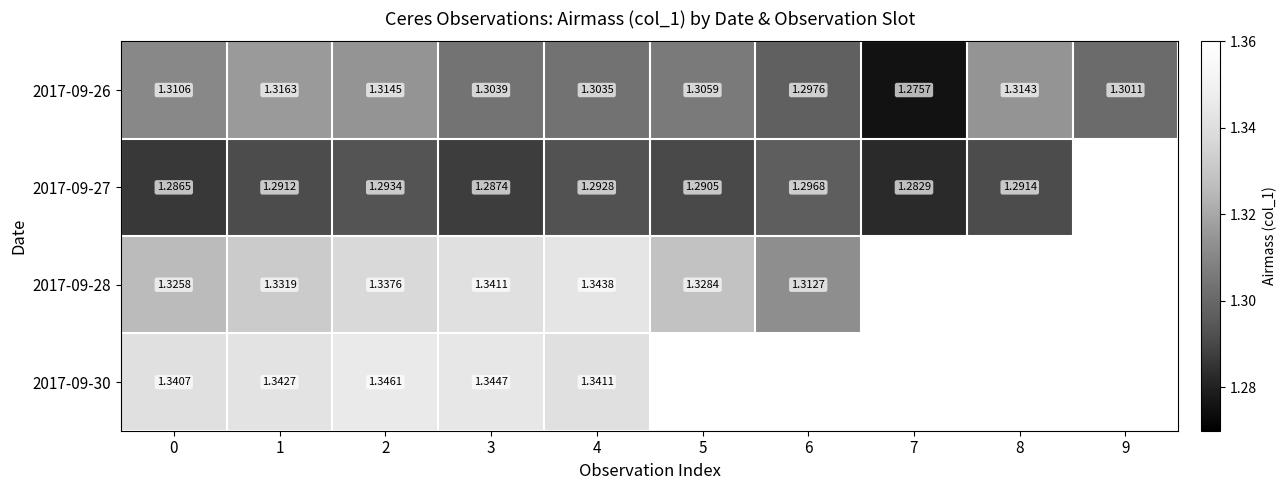

Which series changed the most between 2 and 3?

2017-09-26